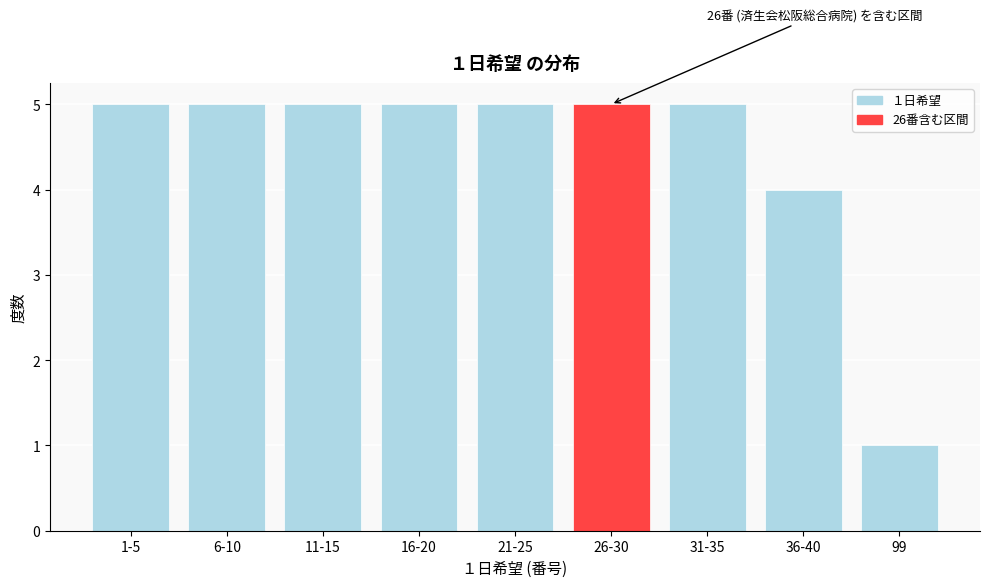

Reading right to left, transcribe all the data shown in this chart.

99=1	36-40=4	31-35=5	26-30=5	21-25=5	16-20=5	11-15=5	6-10=5	1-5=5